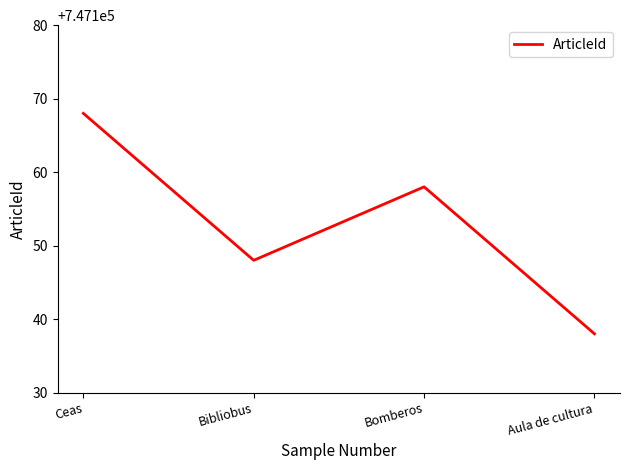

Reading left to right, extract all data points from this chart.

747168	747148	747158	747138